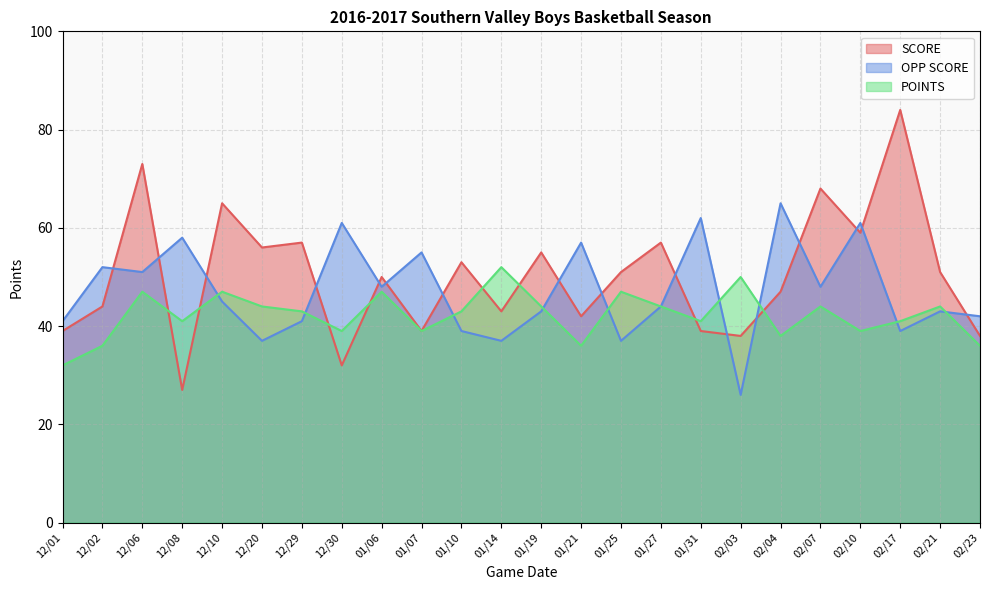

Does the chart have visible grid lines?

Yes